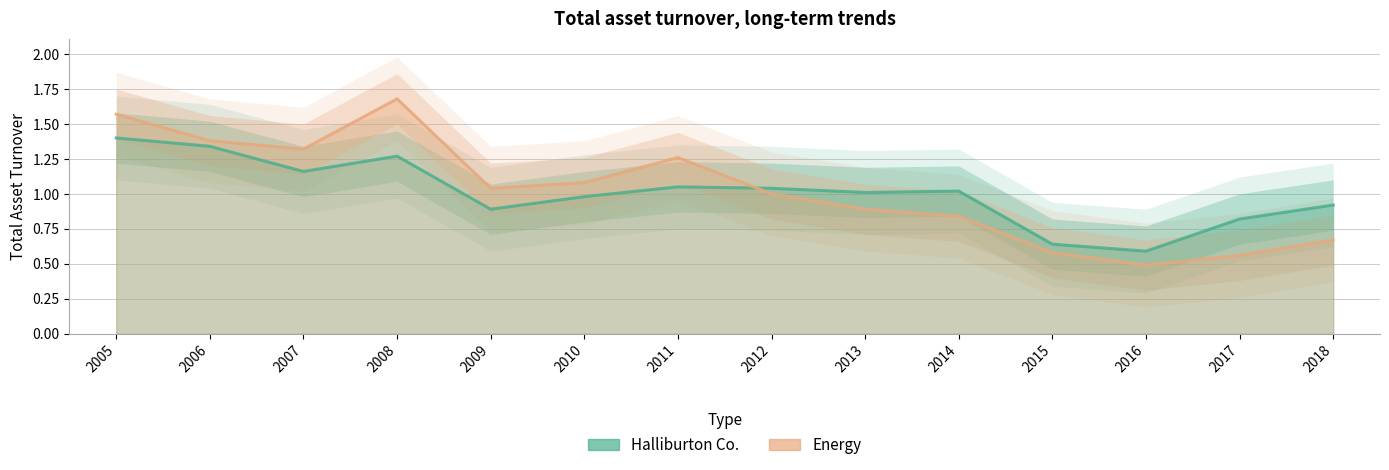

Rank the series by their average value, from lowest to highest.

Halliburton Co., Energy